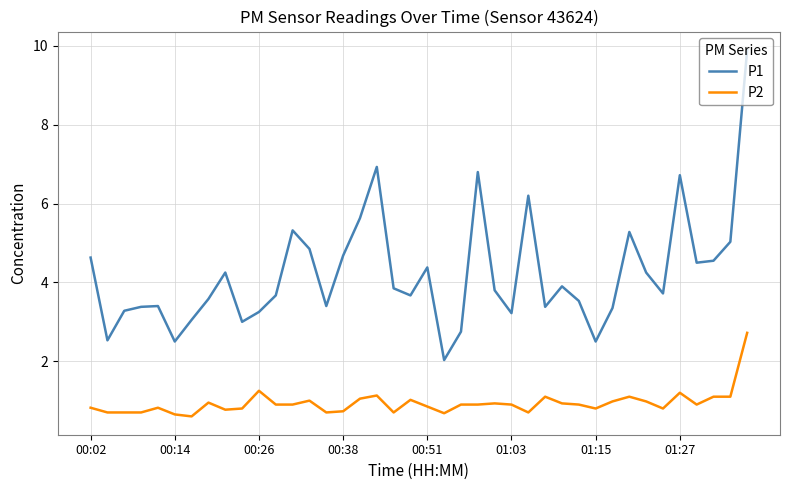

What is the difference between the maximum and minimum values in the P2 series?

2.1